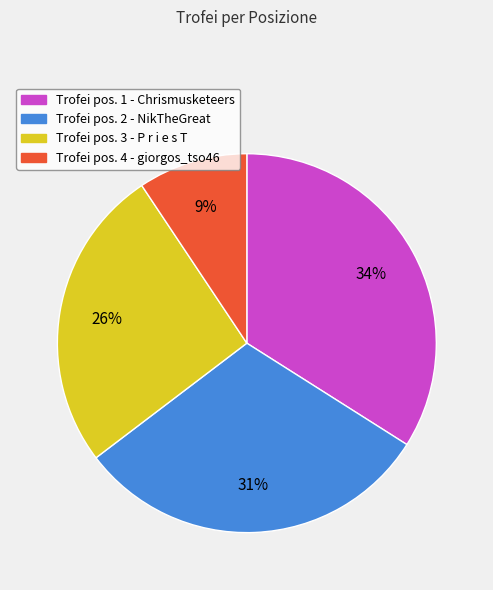

To the nearest percent, what is the difference between the largest and smallest slice percentages?

25%